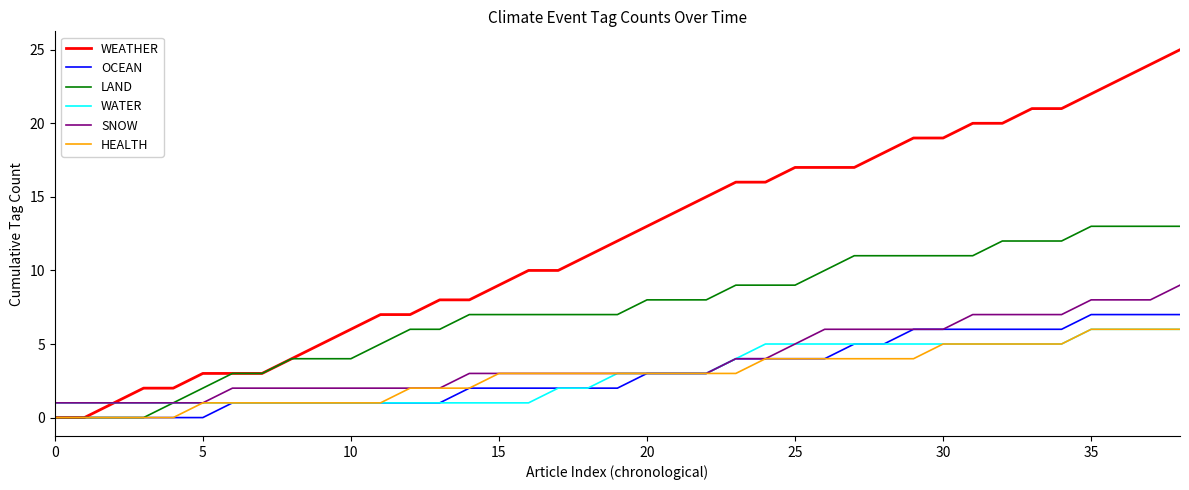

Count the SNOW values in the range 2 to 6.

25